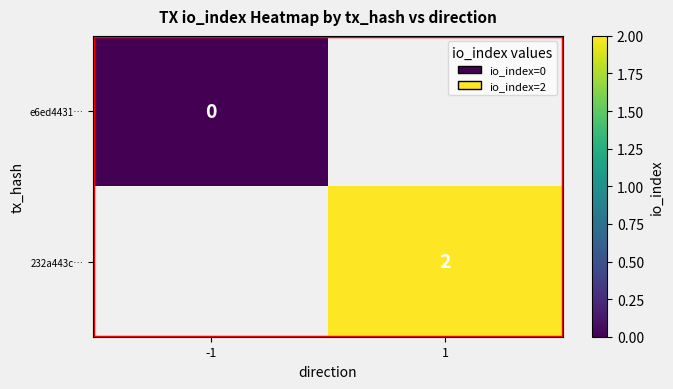

True or false: 232a443c… has a value of 1 at 1.

False